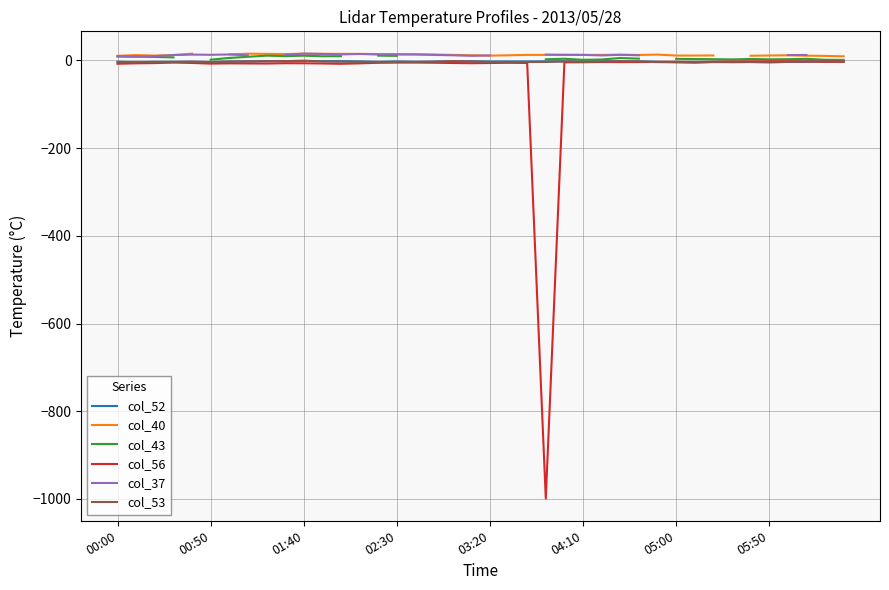

How many categories are shown in the chart?

40